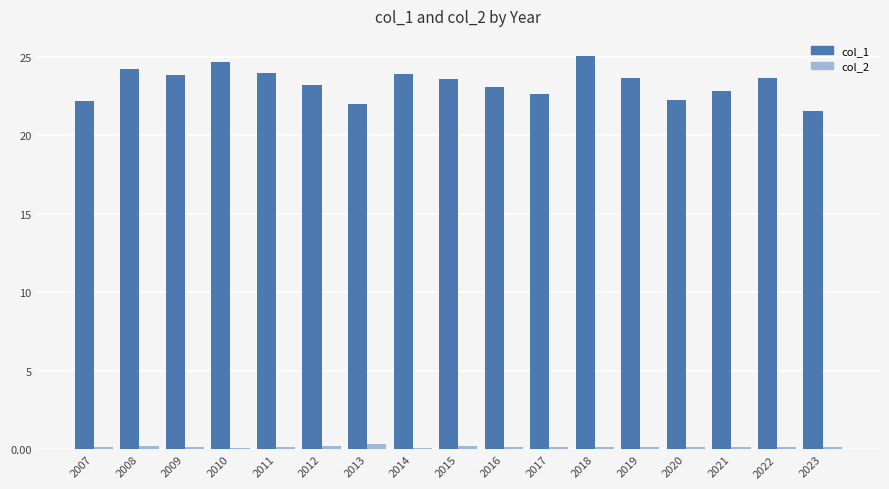

What is the maximum value for col_2?

0.3